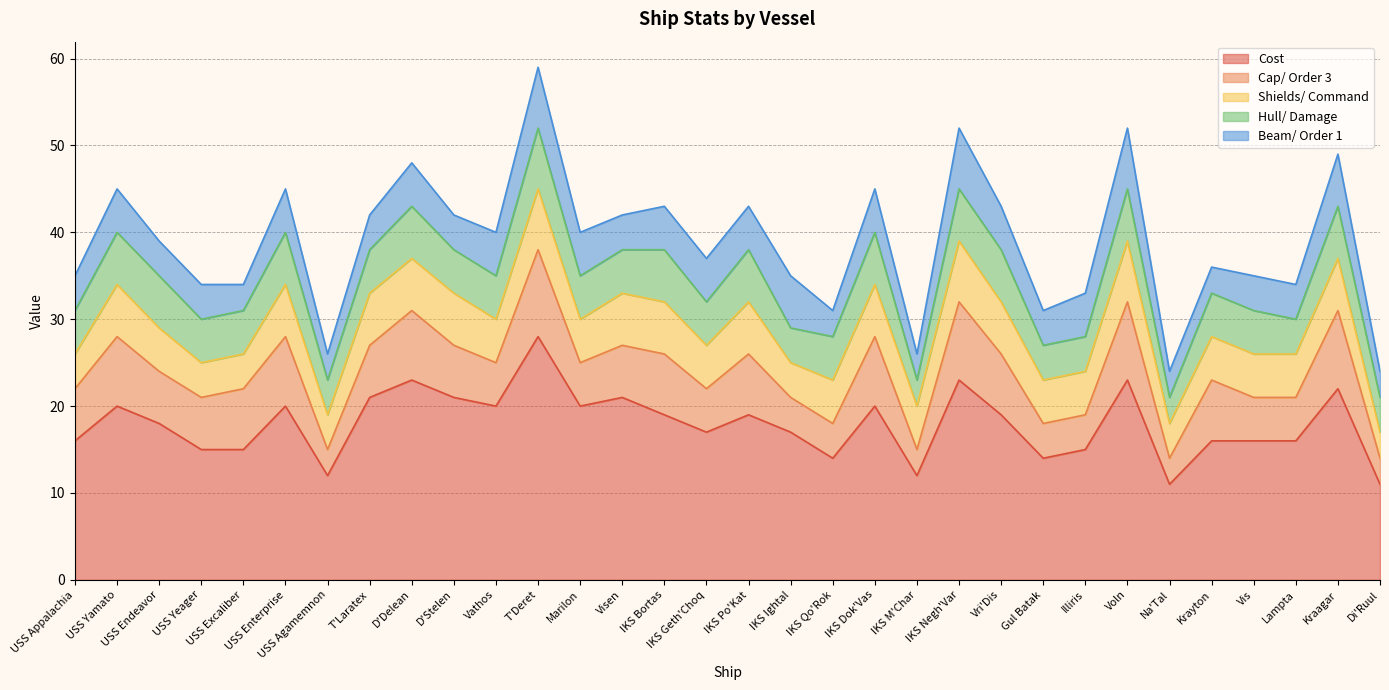

Is it true that Hull/ Damage equals 6 at USS Yamato?

True